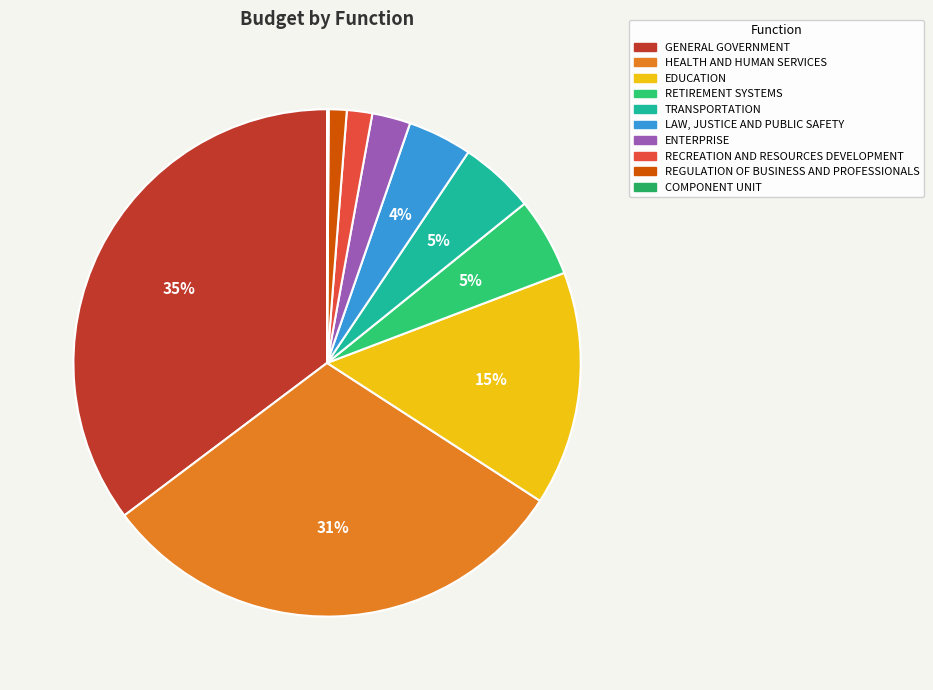

Which has a higher value, GENERAL GOVERNMENT or LAW, JUSTICE AND PUBLIC SAFETY?

GENERAL GOVERNMENT